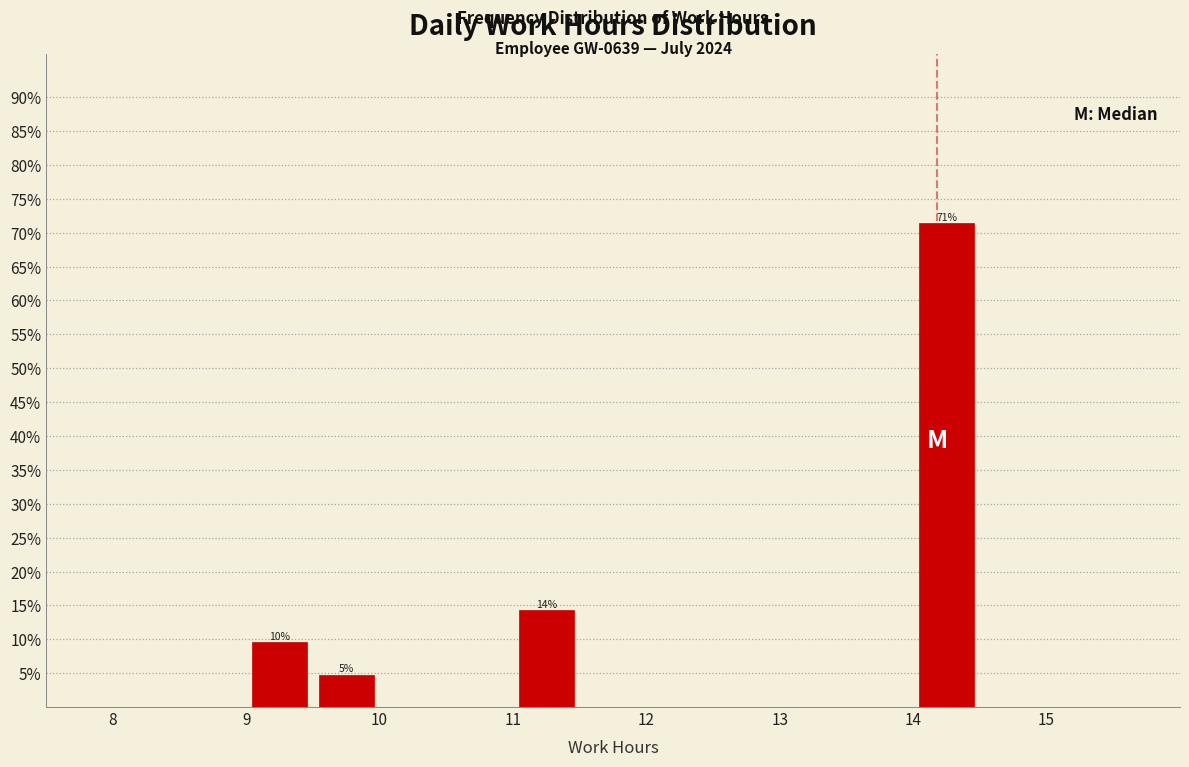

Over which range of the x-axis is the bar tallest?

14.0 to 14.5